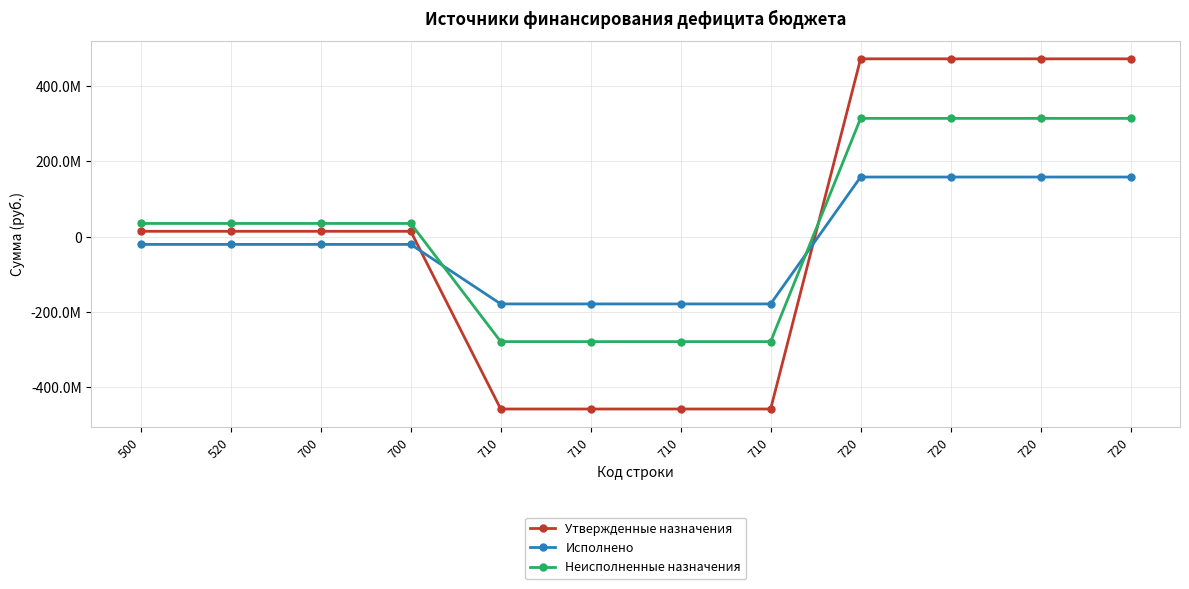

The Утвержденные назначения series shows -683354726.0 at 710. True or false?

False